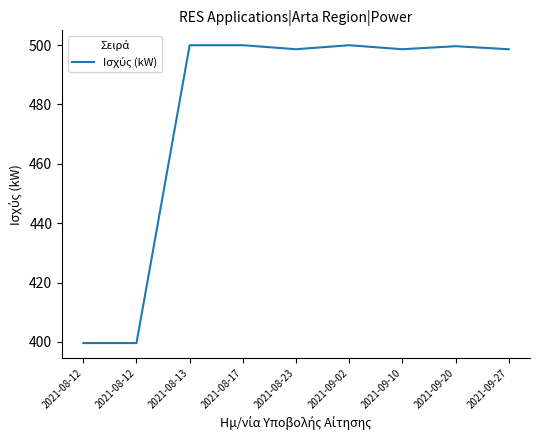

Does the chart have visible grid lines?

No